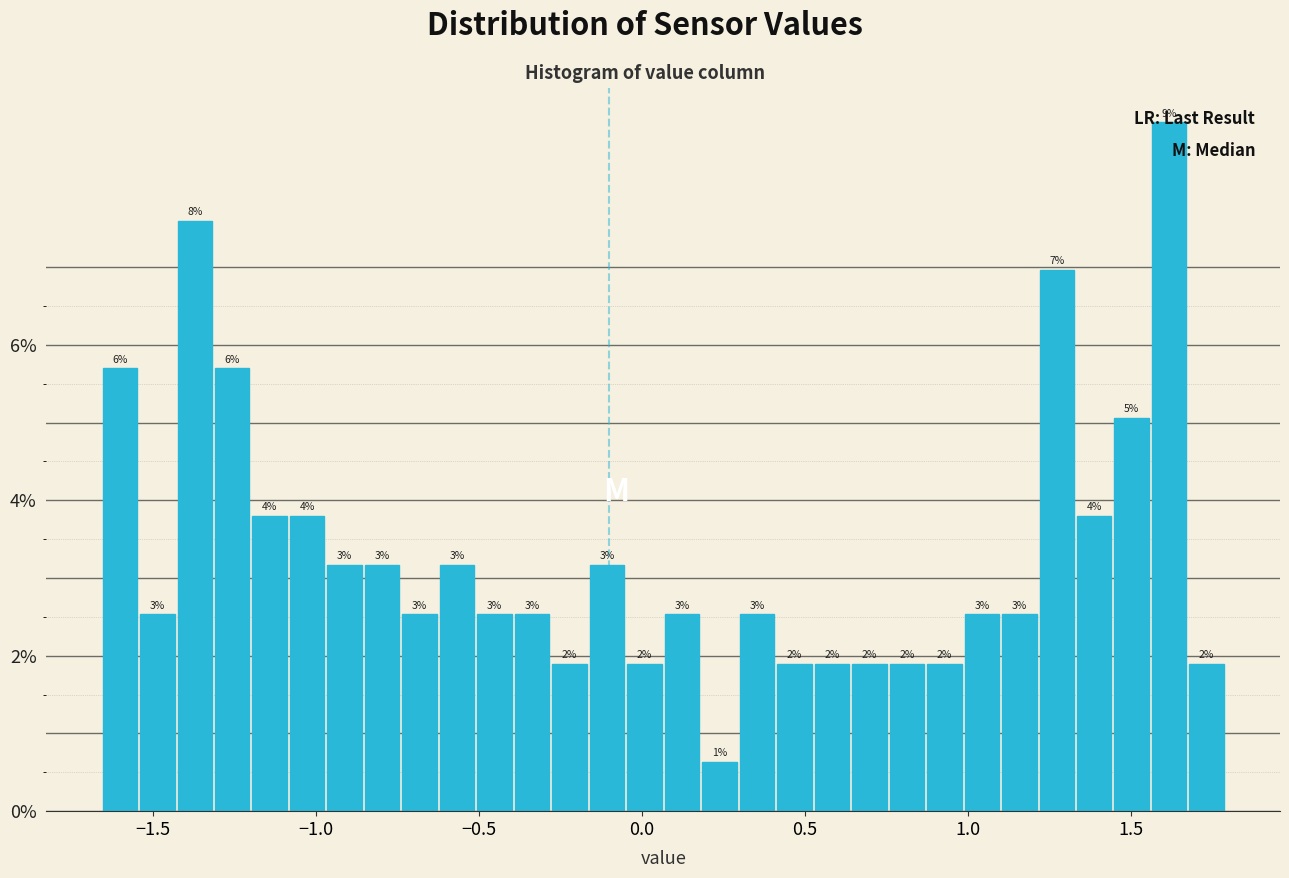

Read against the x-axis, roughly where is the centre of the tallest bar?

1.60